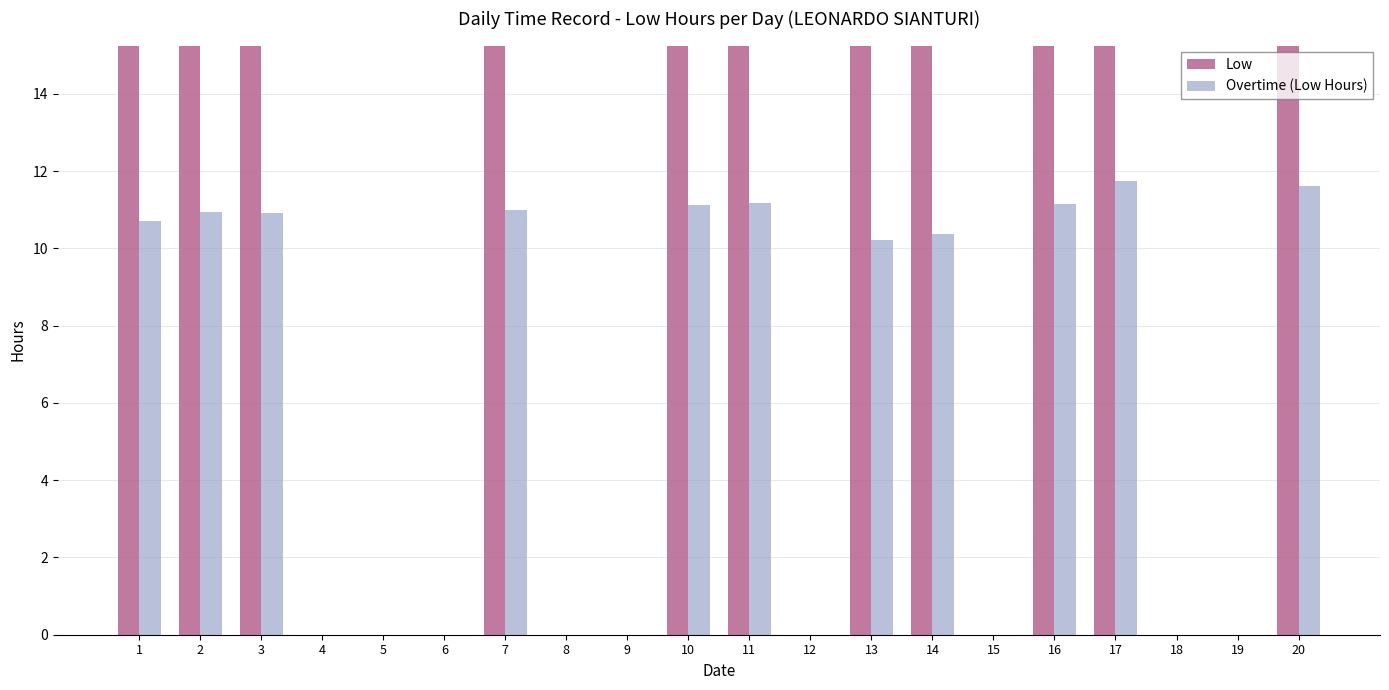

What is the difference between the maximum and minimum values in the Overtime (Low Hours) series?

11.7